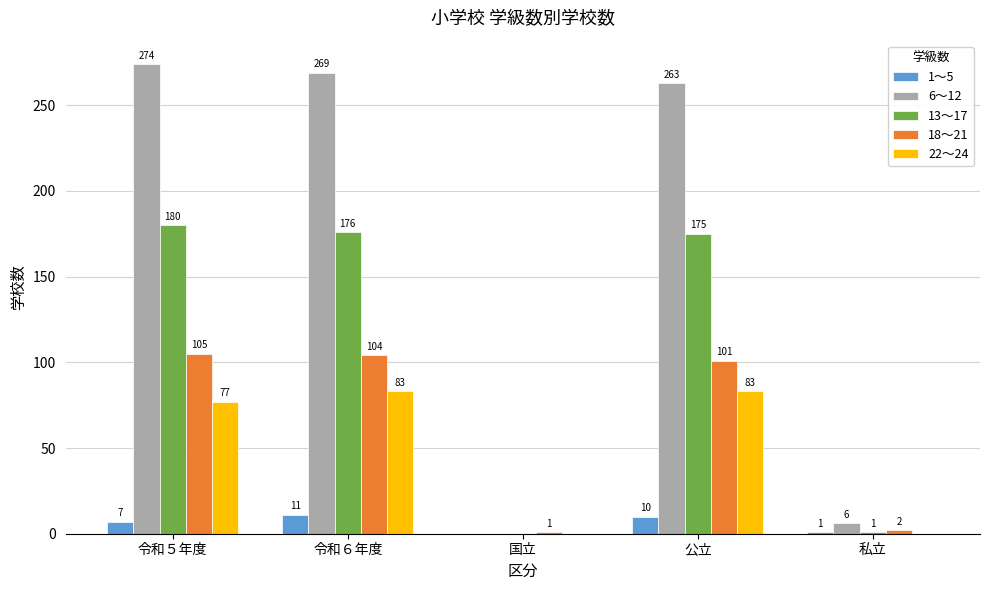

Reading left to right, transcribe all the data shown in this chart.

1～5: 7	11	0	10	1
6～12: 274	269	0	263	6
13～17: 180	176	0	175	1
18～21: 105	104	1	101	2
22～24: 77	83	0	83	0